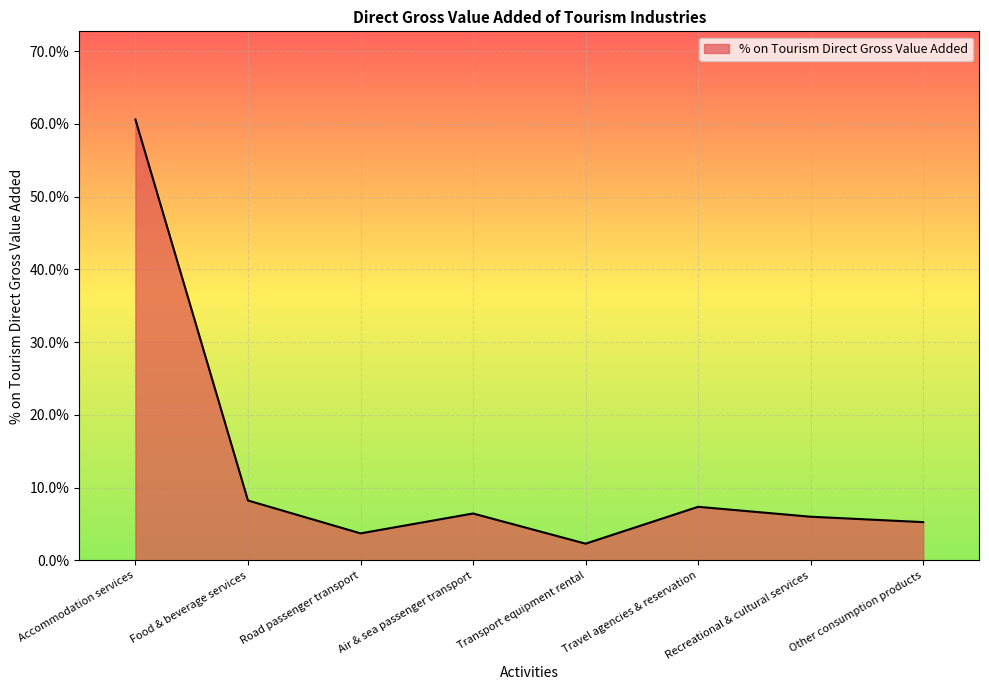

Which category has the lowest value across all series?

Transport equipment rental